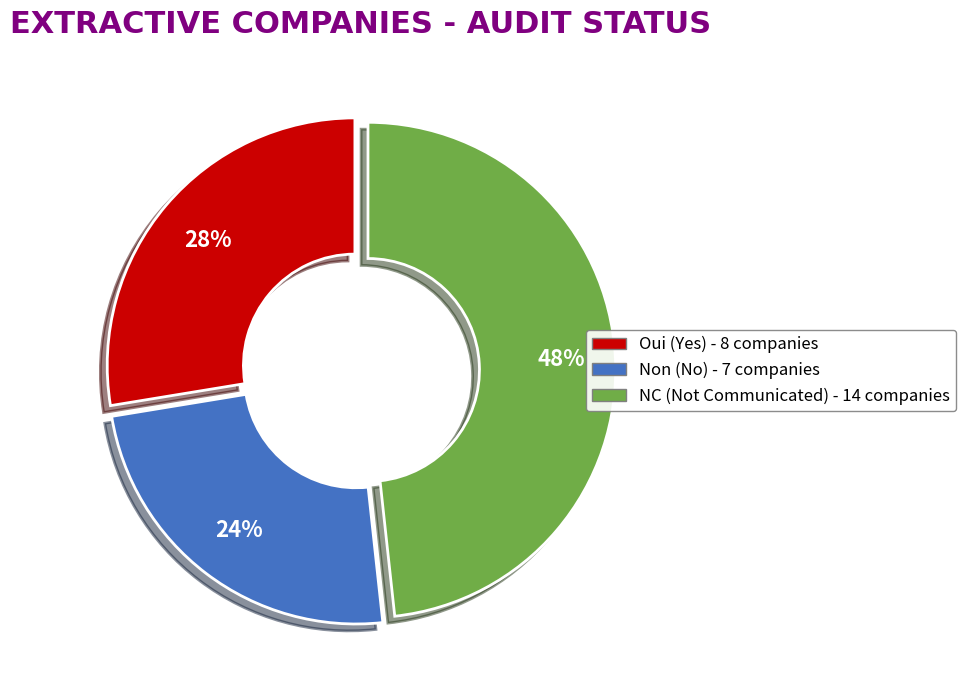

Count the number of slices in the pie.

3